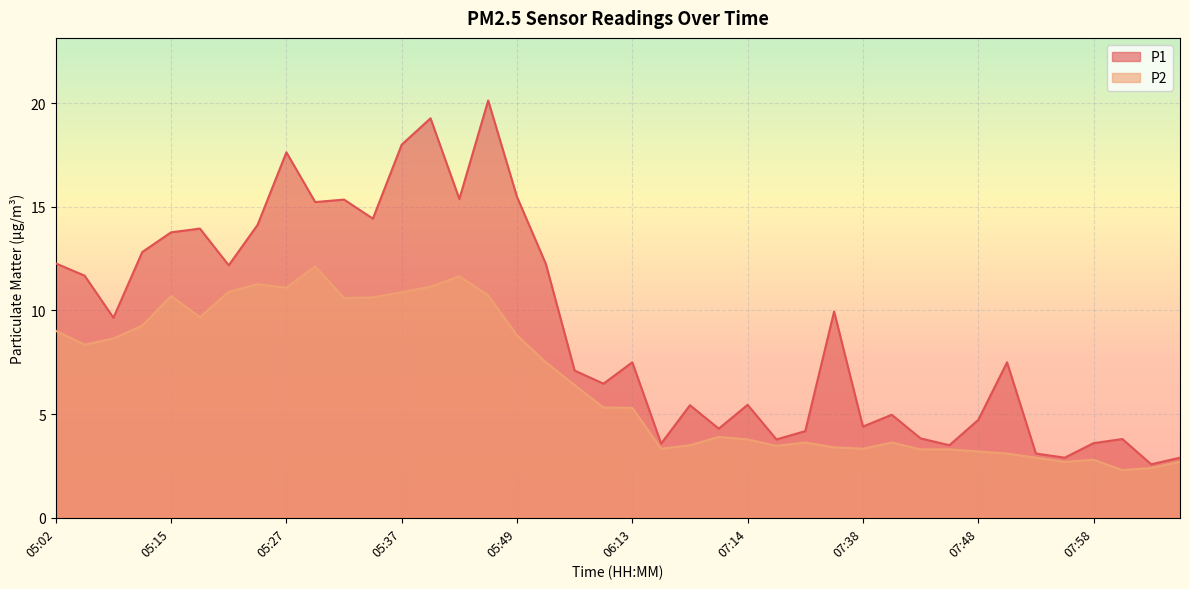

What is the value of the P1 point at the 29th from the left?

4.4